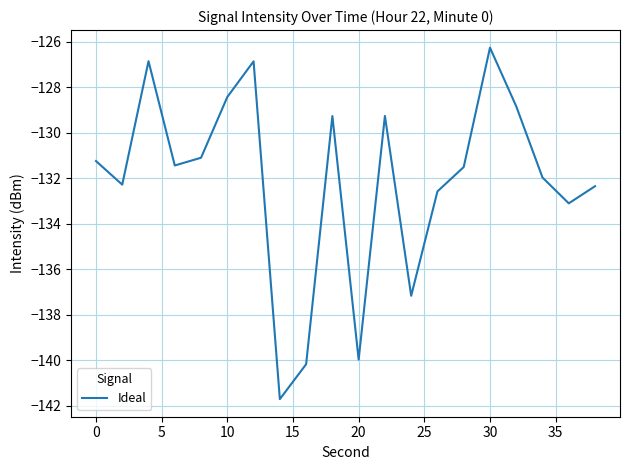

What is the difference between the maximum and minimum values?

15.4